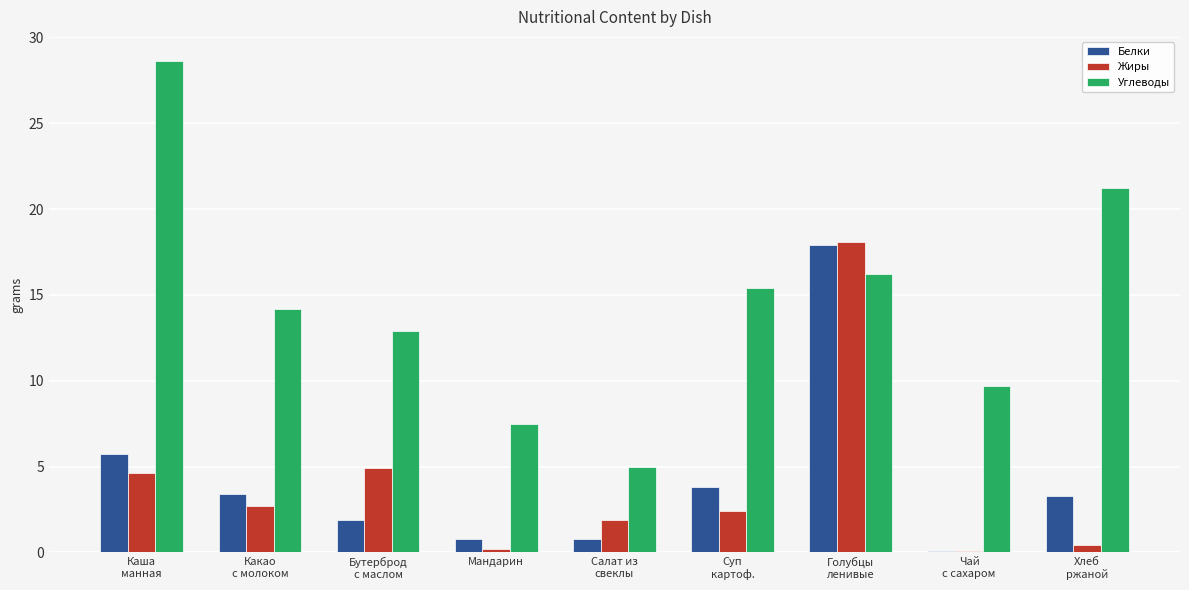

Which series has the largest total across all categories?

Углеводы